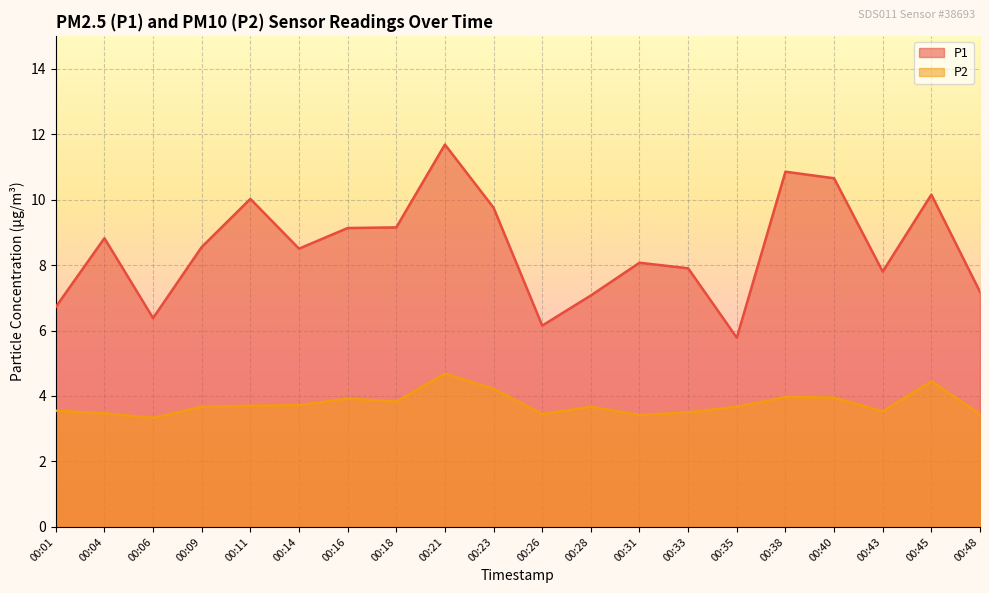

What is the spread (max minus min) of values at 00:16?

5.2